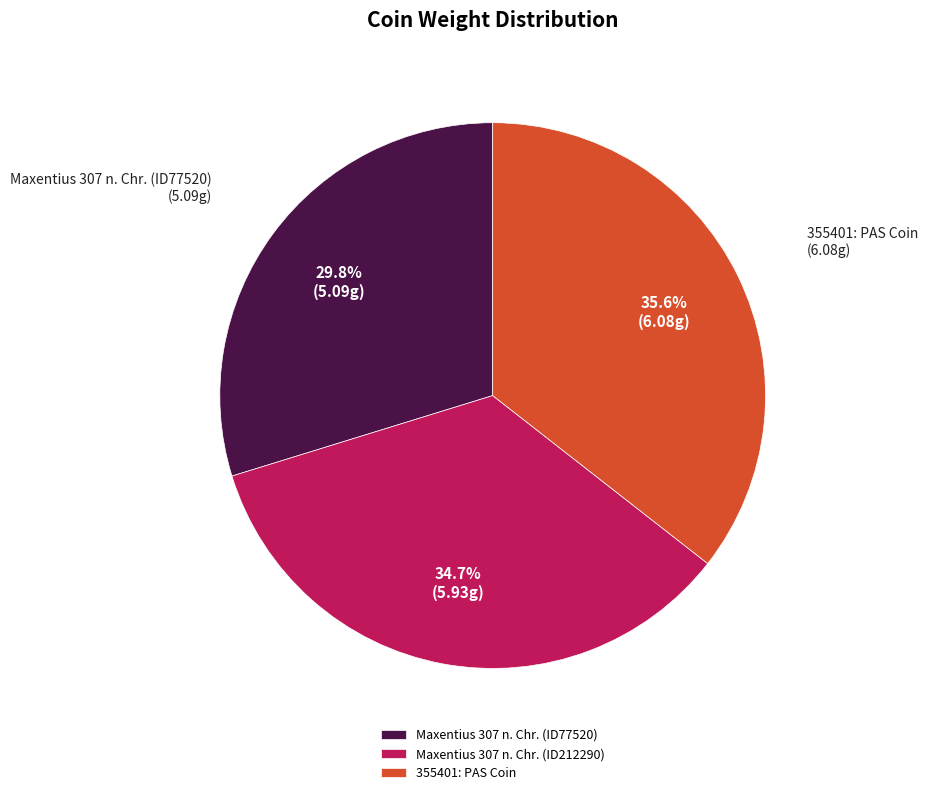

Do Maxentius 307 n. Chr. (ID212290) and Maxentius 307 n. Chr. (ID77520) together represent more than half of the pie?

Yes